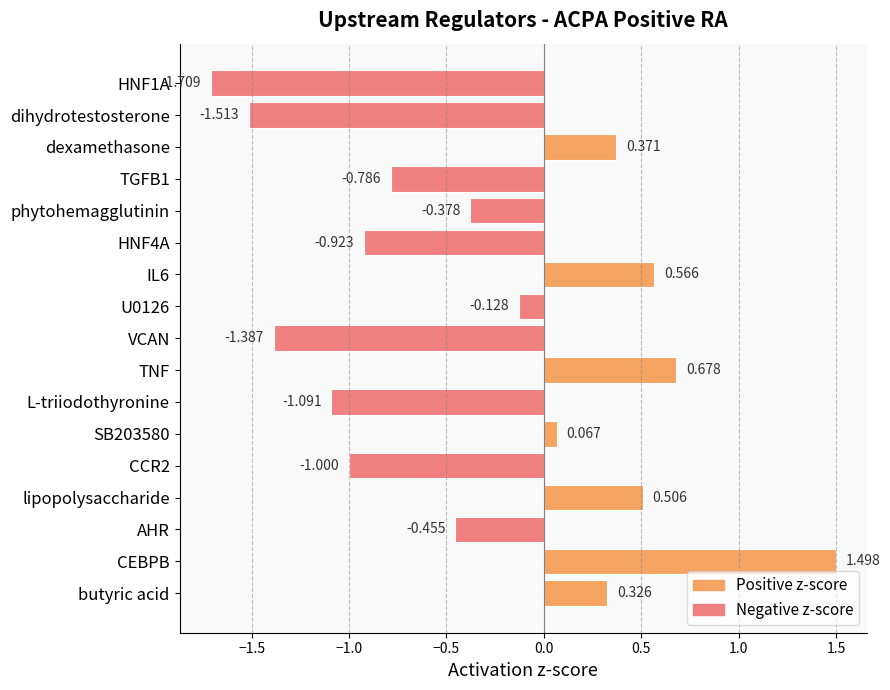

Which category has the highest value across all series?

CEBPB